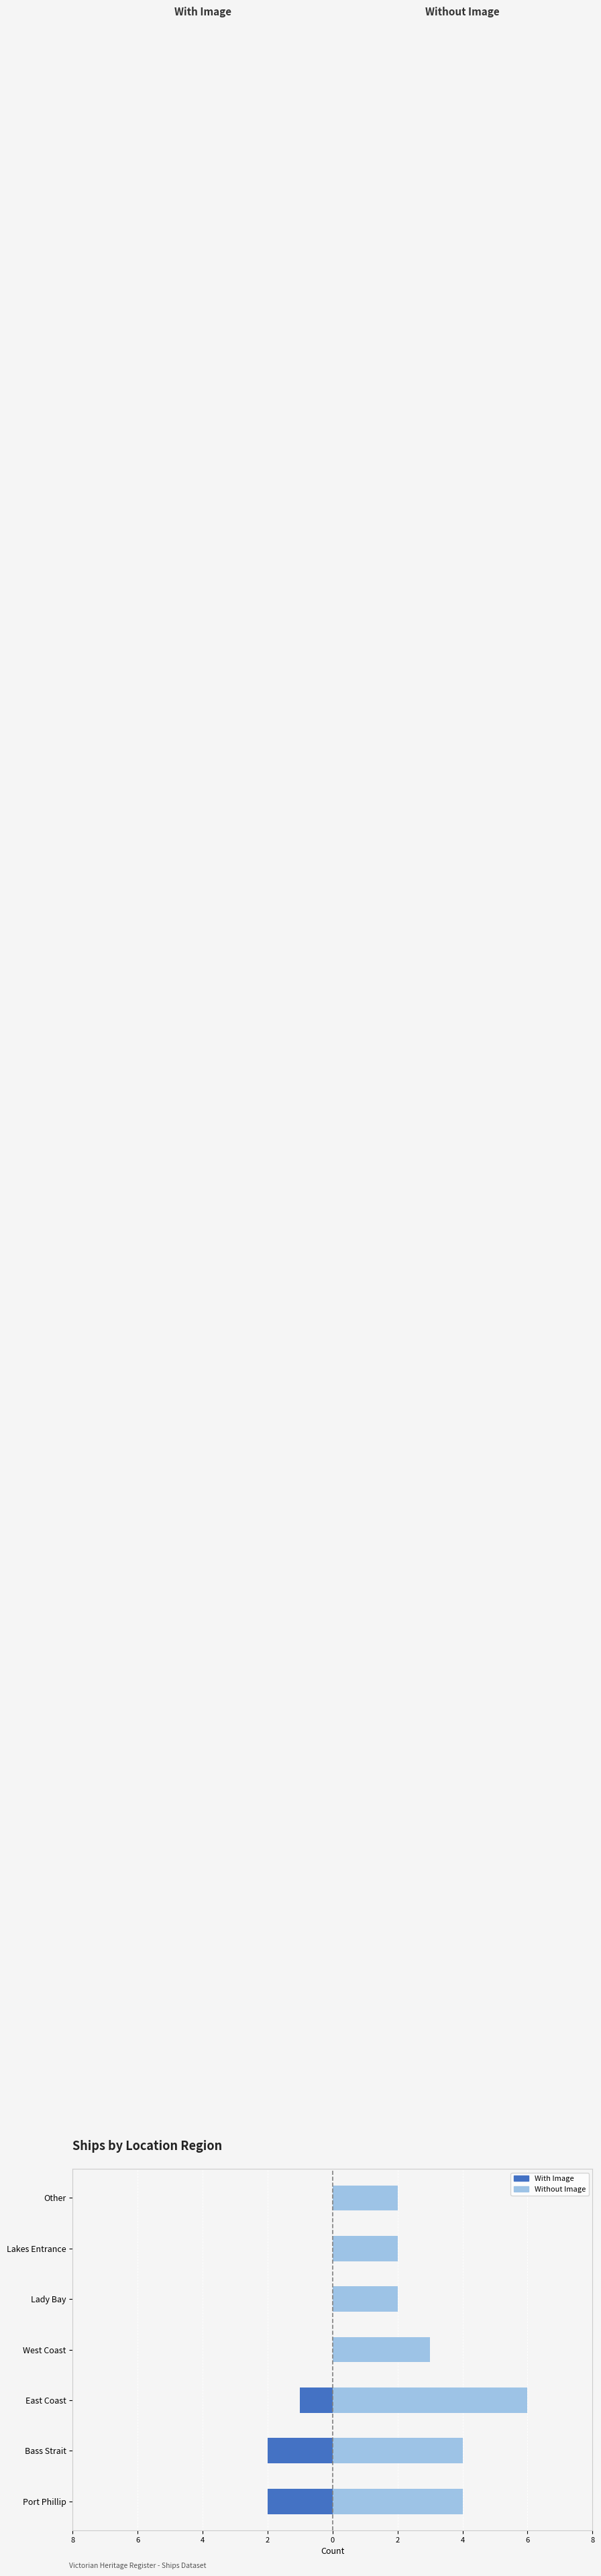

Reading right to left, list all the values displayed in this chart.

With Image: 0	0	0	0	-1	-2	-2
Without Image: 2	2	2	3	6	4	4